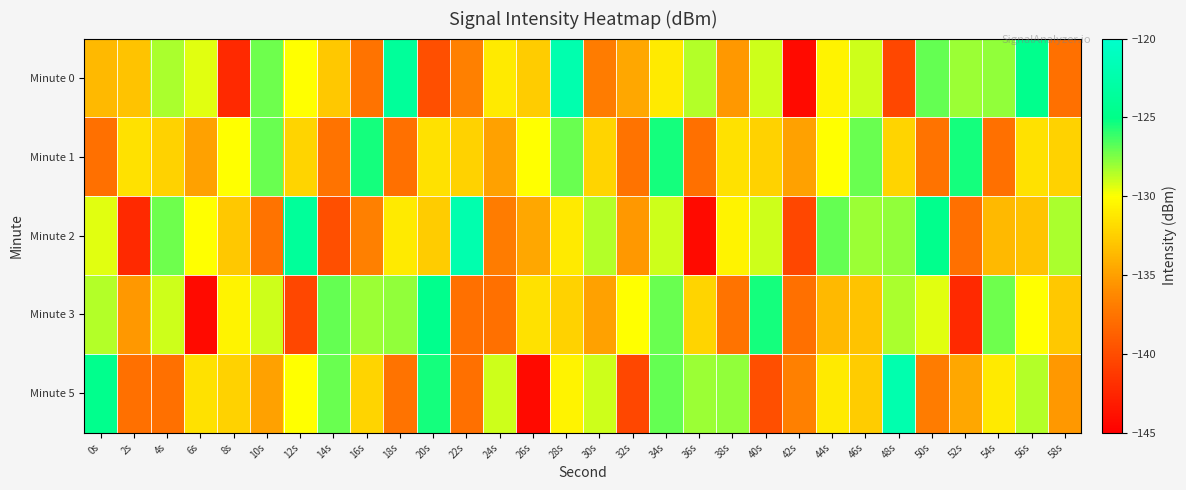

How many categories are shown in the chart?

30